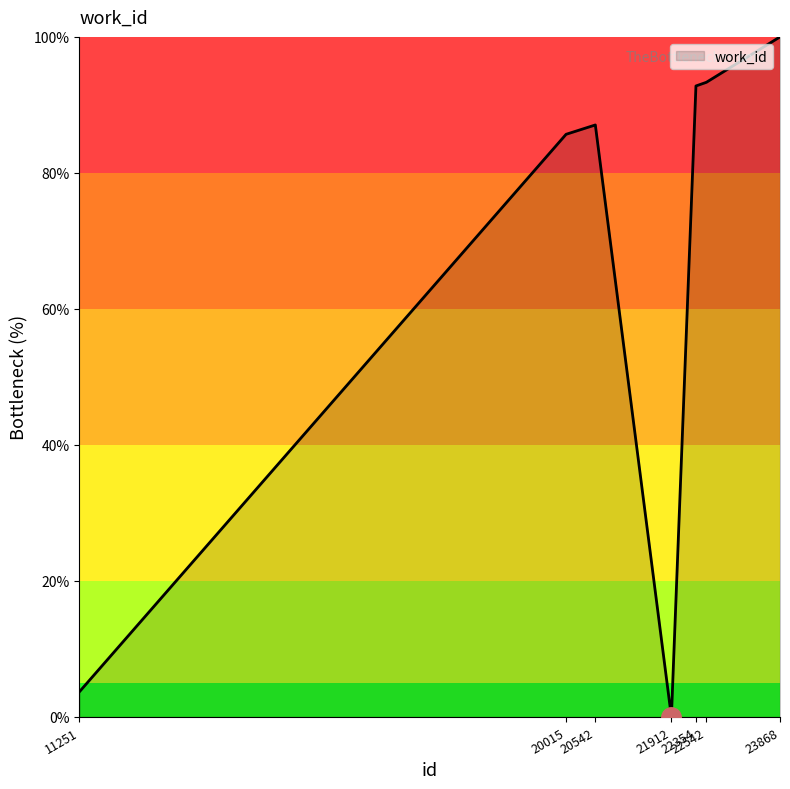

What is the greatest value displayed?

100.0